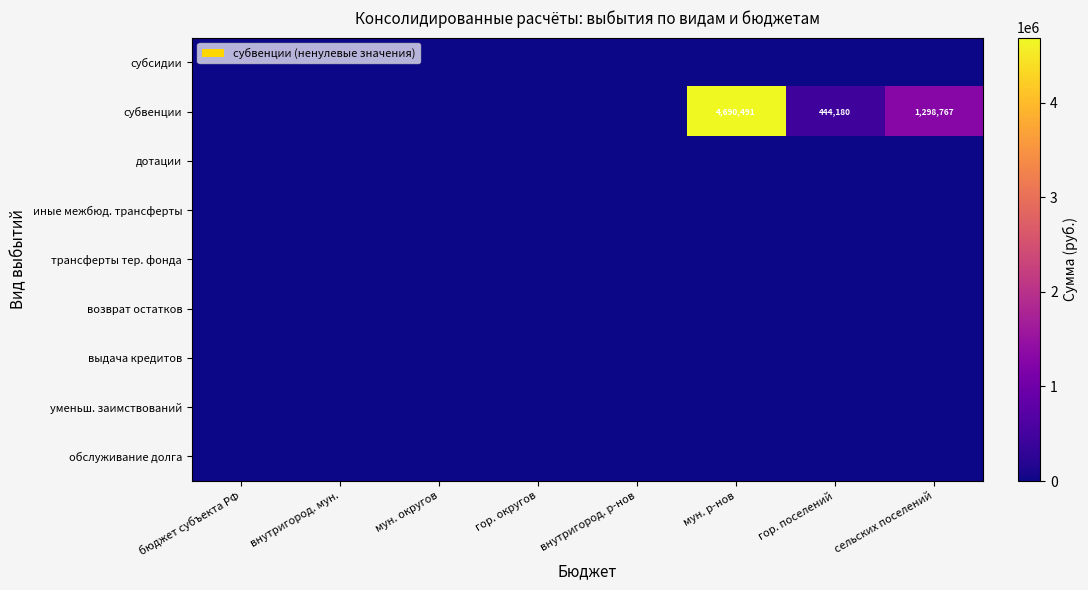

Between гор. округов and внутригород. р-нов, which series saw the biggest shift?

субсидии